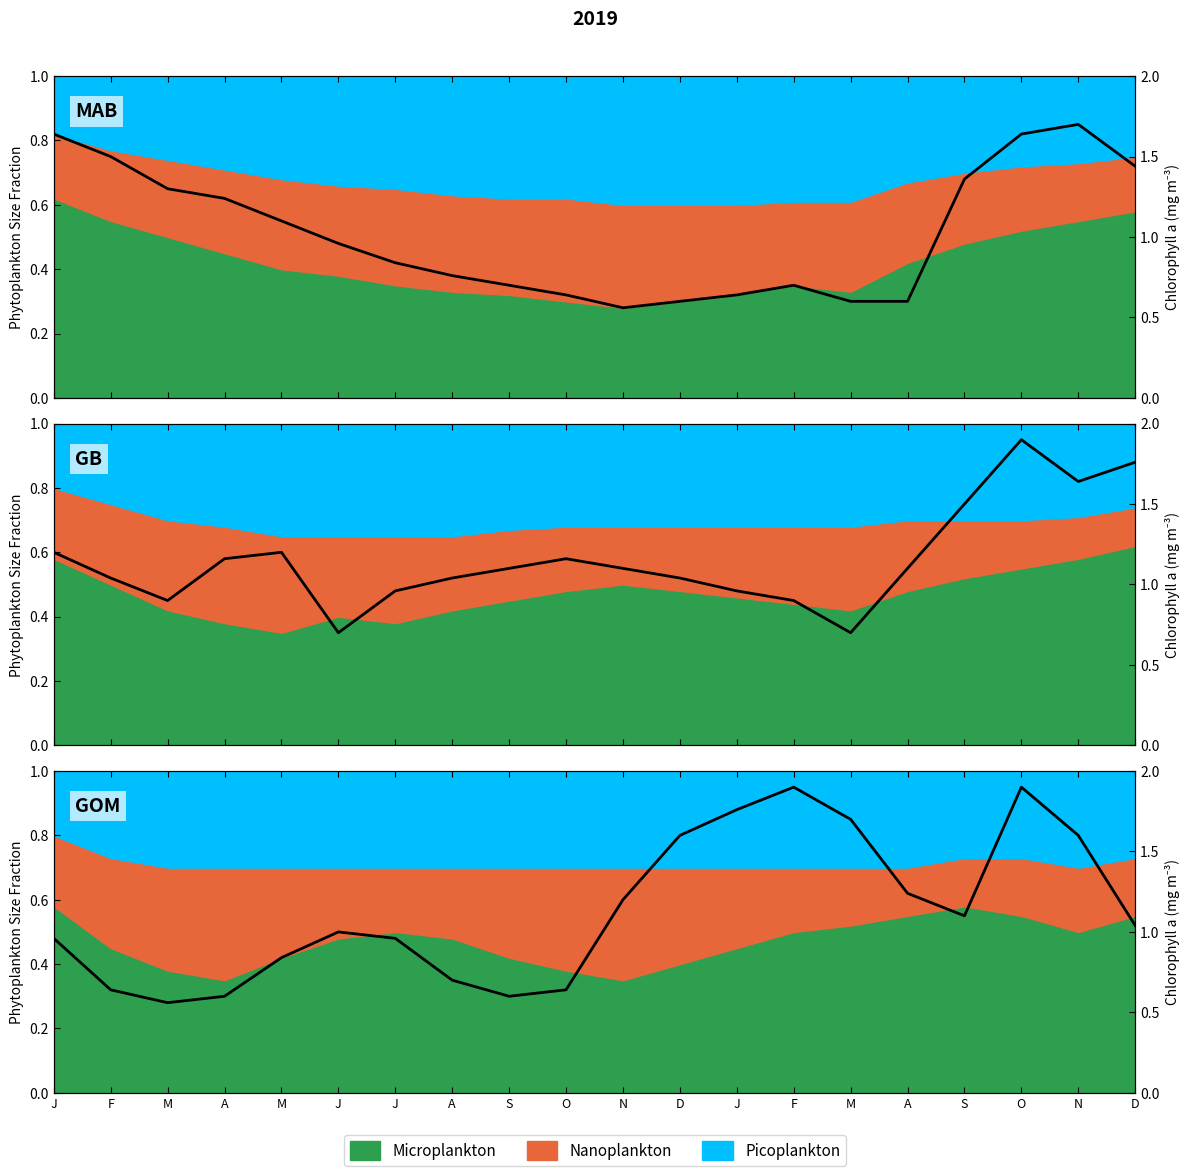

What is the label of the 2nd point from the left?

F